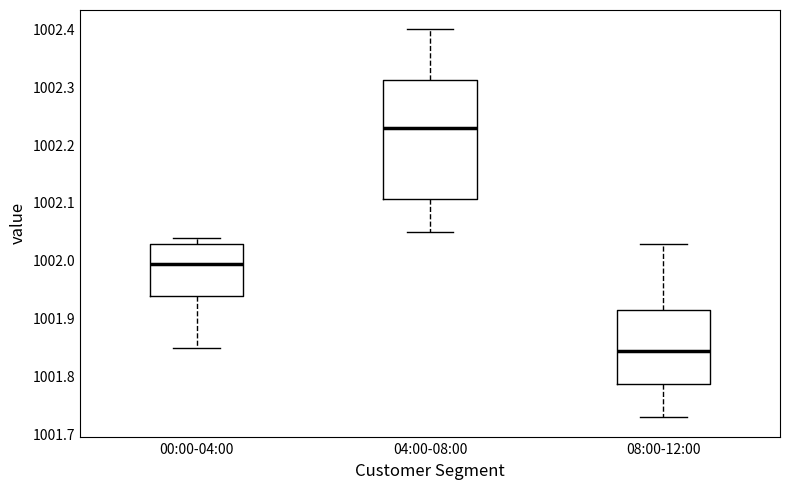

Which box is the tallest, from its lower edge to its upper edge?

04:00-08:00